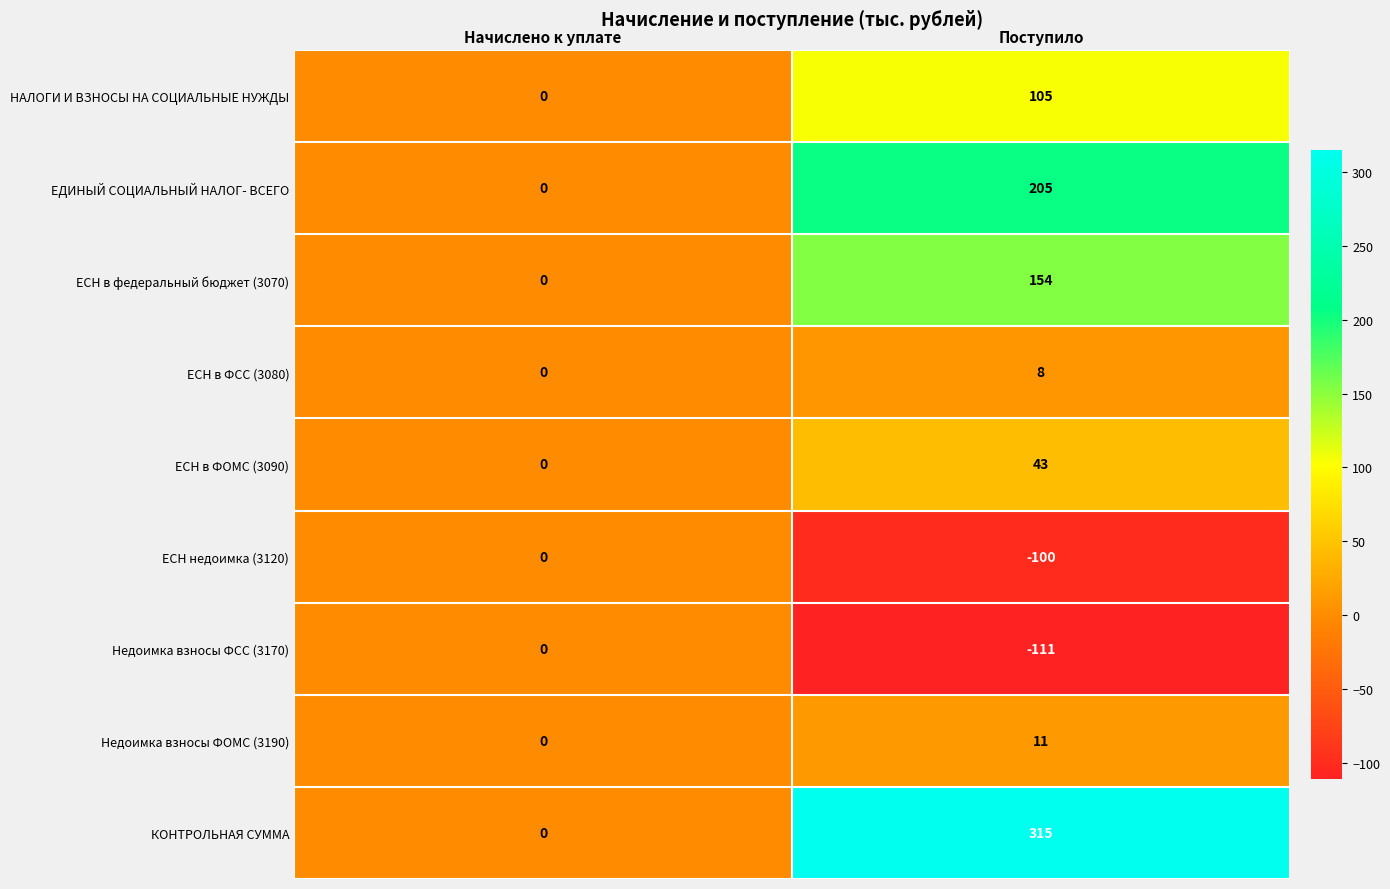

Which series has the largest total across all categories?

КОНТРОЛЬНАЯ СУММА